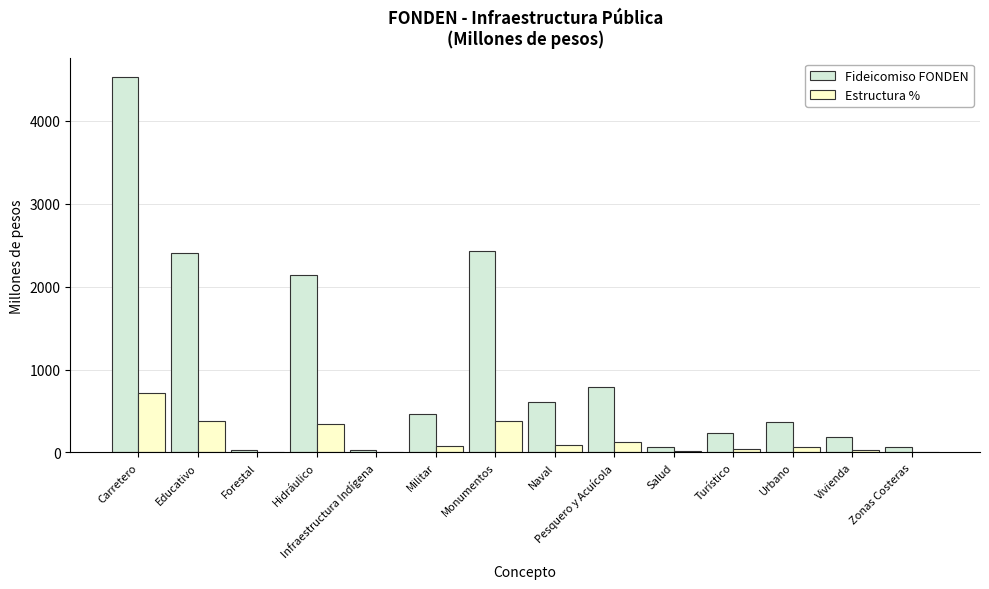

Which series has the largest total across all categories?

Fideicomiso FONDEN